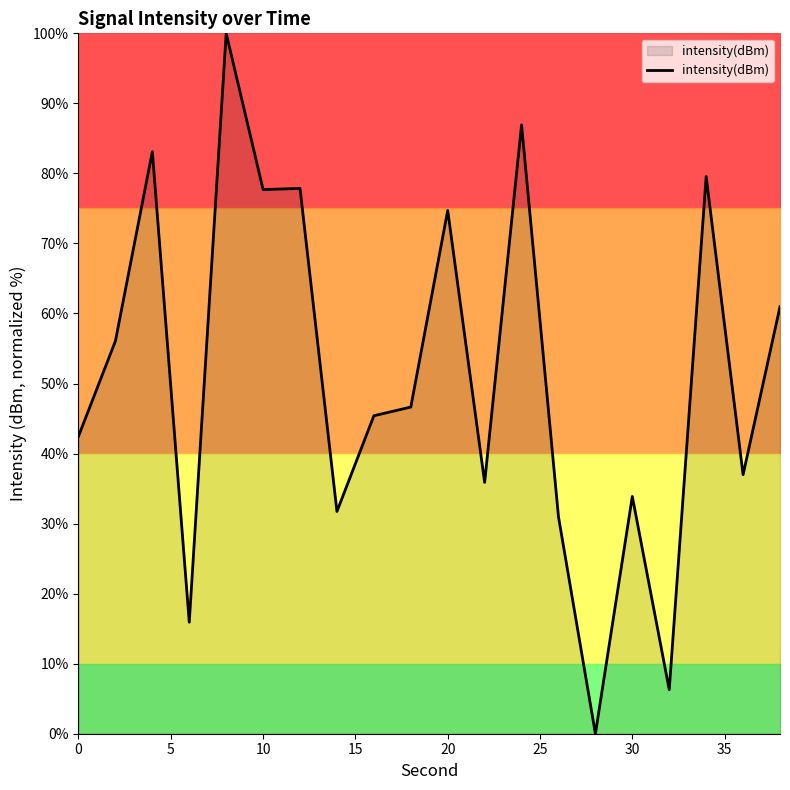

What is the difference between the maximum and minimum values?

100.0